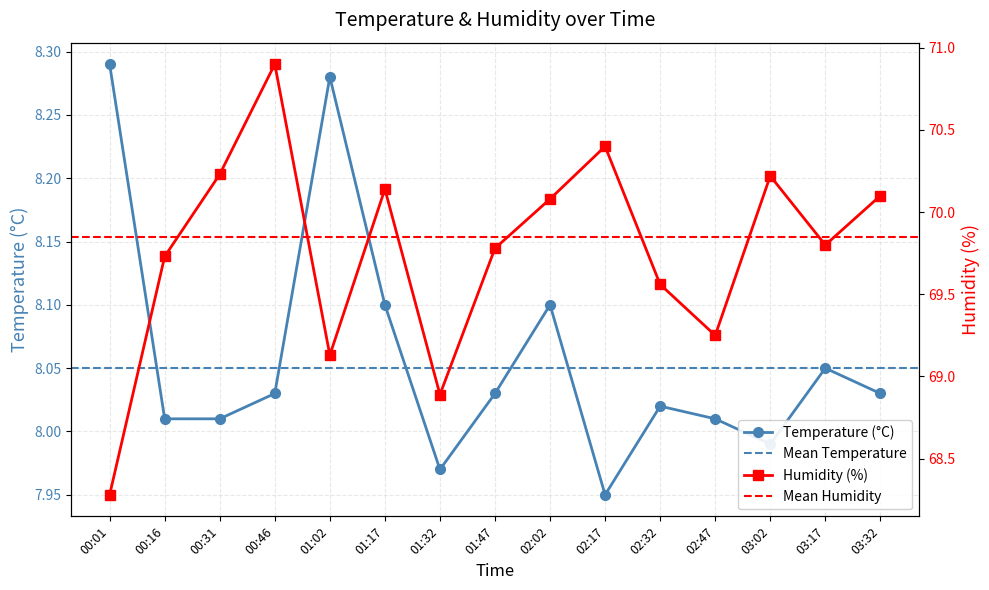

What is the label of the 11th point from the right?

01:02